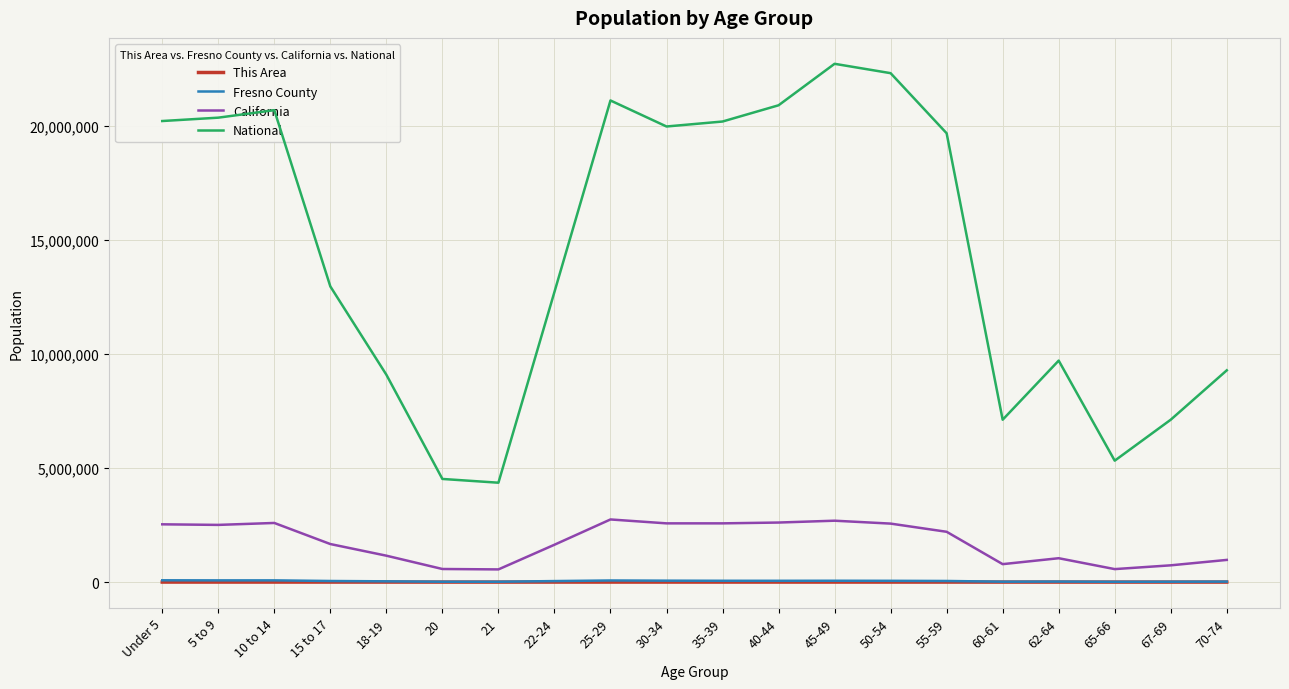

Read the National value at Under 5, to the nearest 100.

20201400